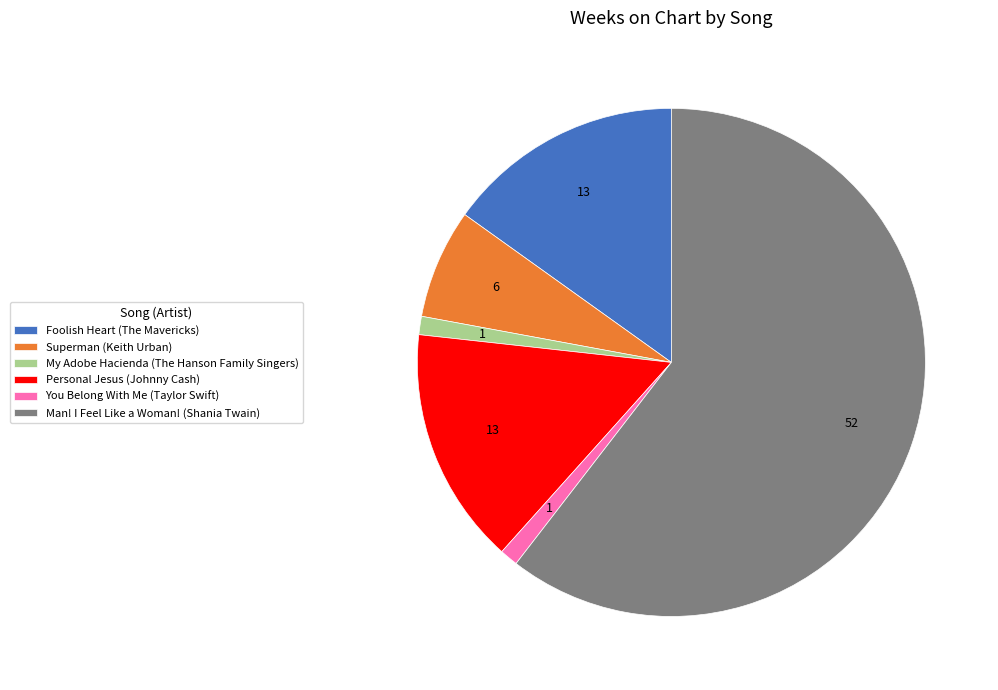

Which slice is the largest?

Man! I Feel Like a Woman!